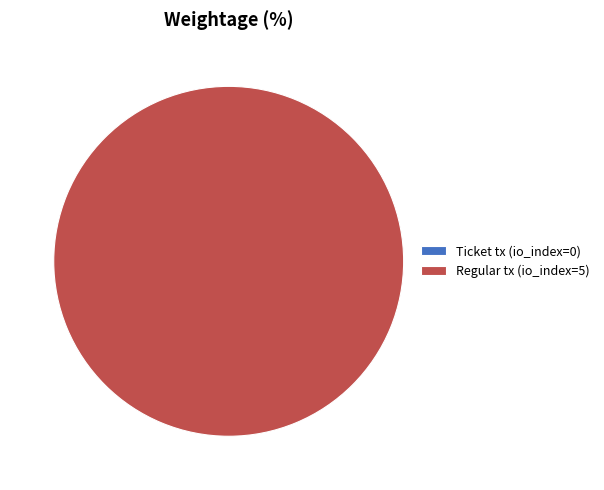

Does Regular tx (io_index=5) account for over 50% of the chart?

Yes